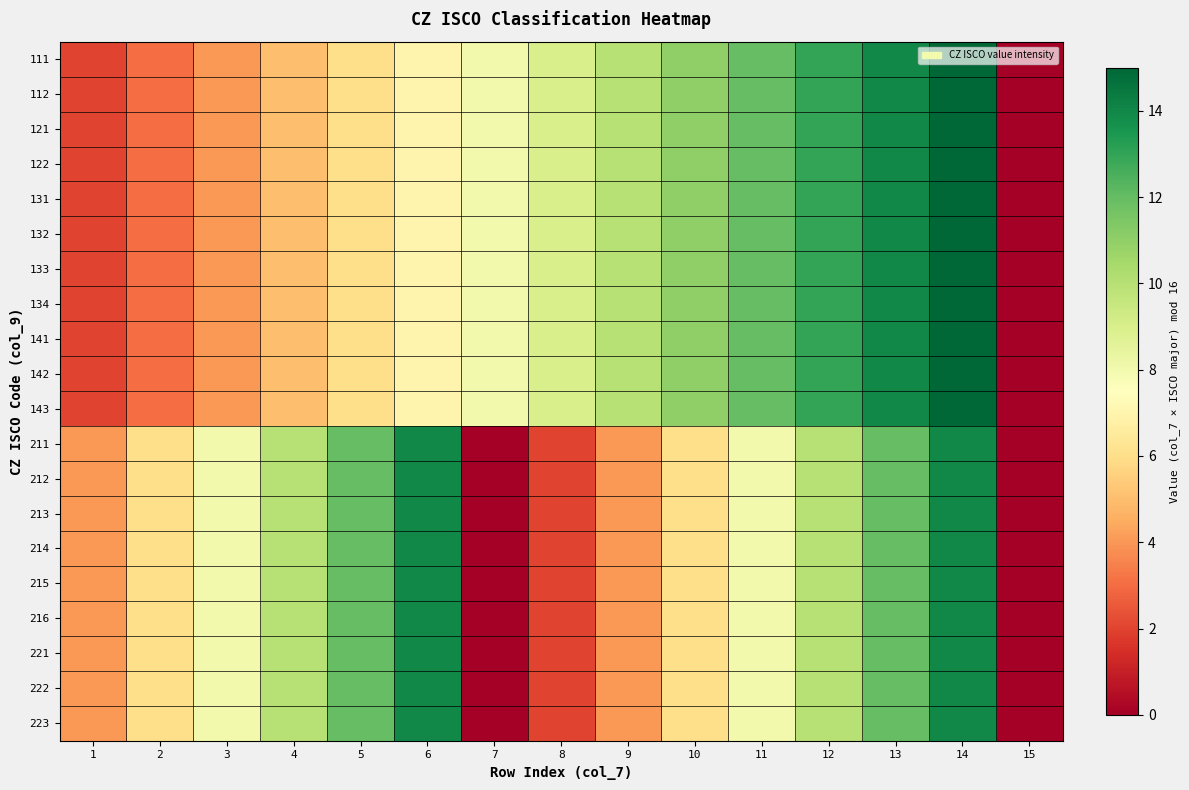

At which category does the chart reach its minimum across all series?

15